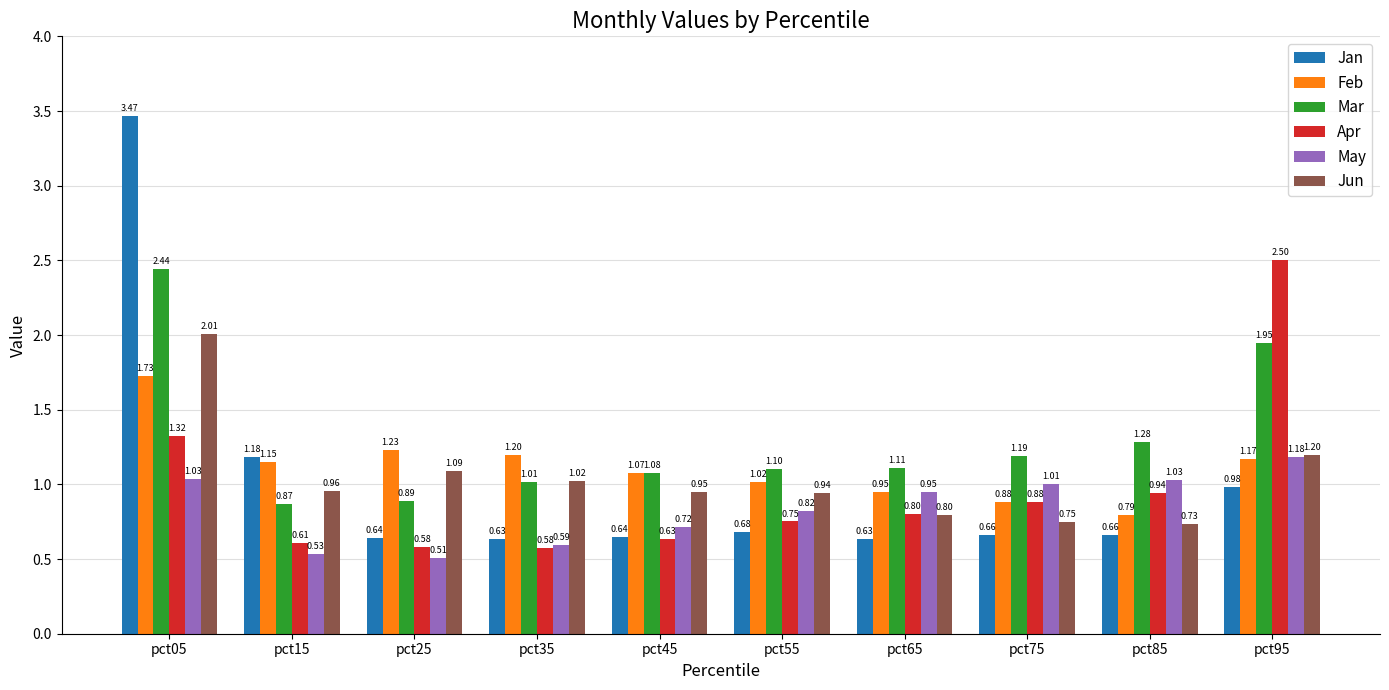

What are all the series names shown in the legend?

Jan, Feb, Mar, Apr, May, Jun